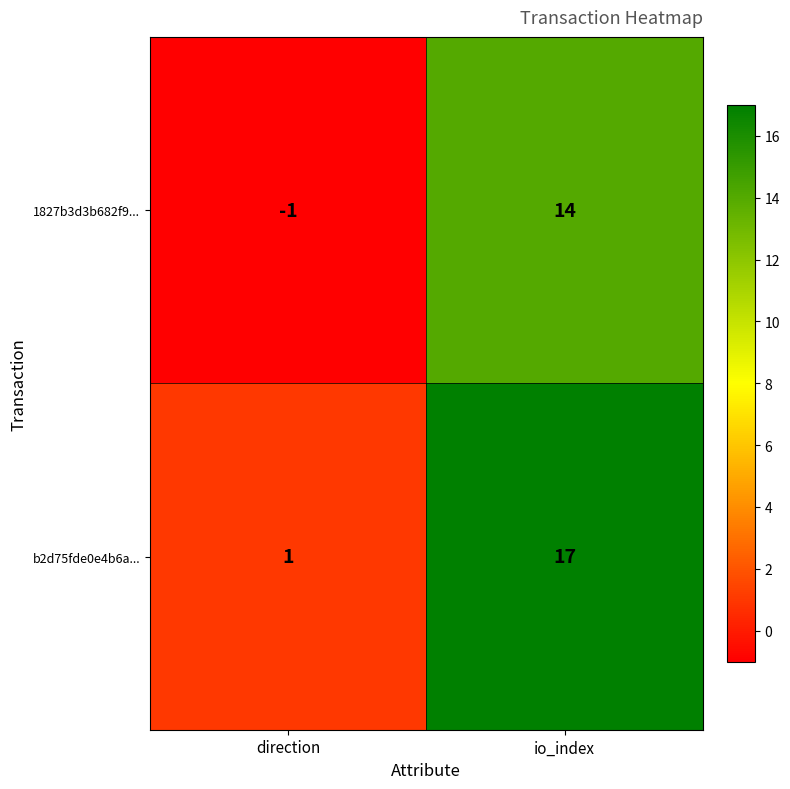

How many values in 1827b3d3b682f9... are below zero?

1